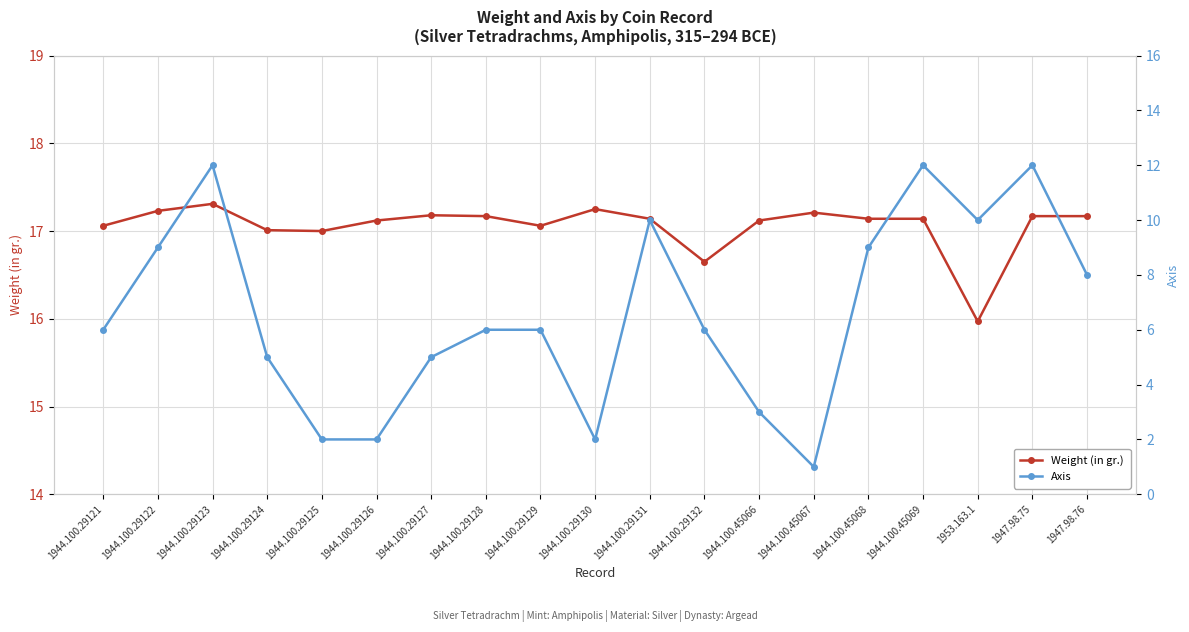

Is it true that Axis equals 5.0 at 1944.100.29124?

True